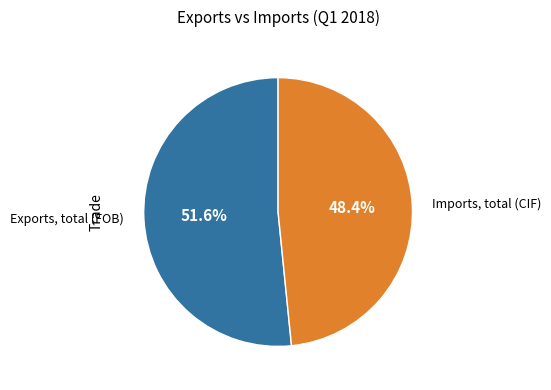

Does any single category account for the majority?

Yes